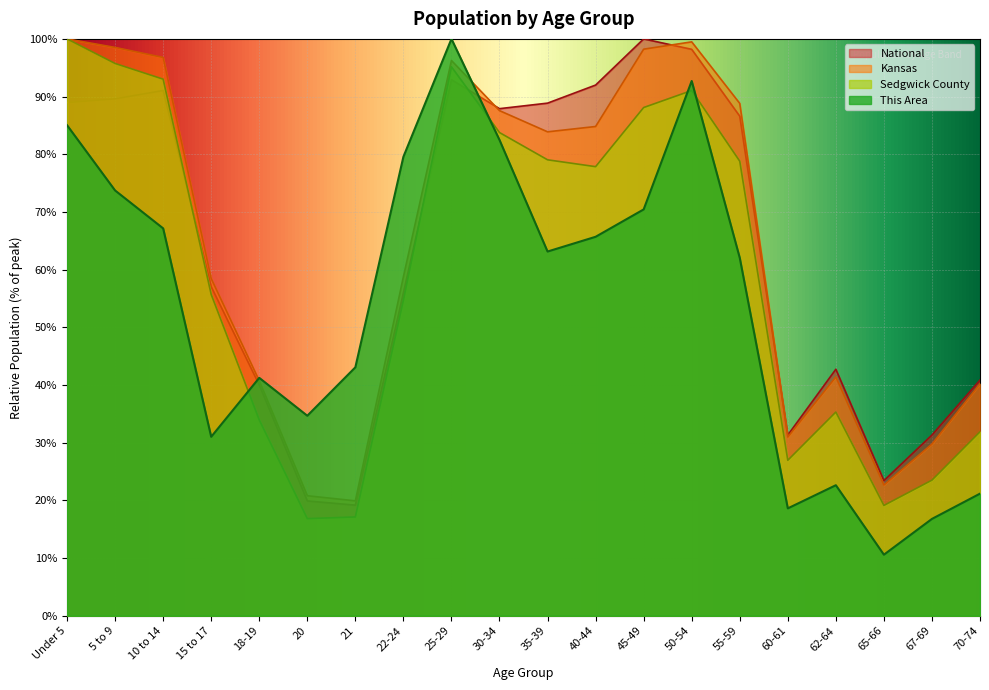

Is the value of Sedgwick County at Under 5 greater than the value of This Area at 55-59?

Yes